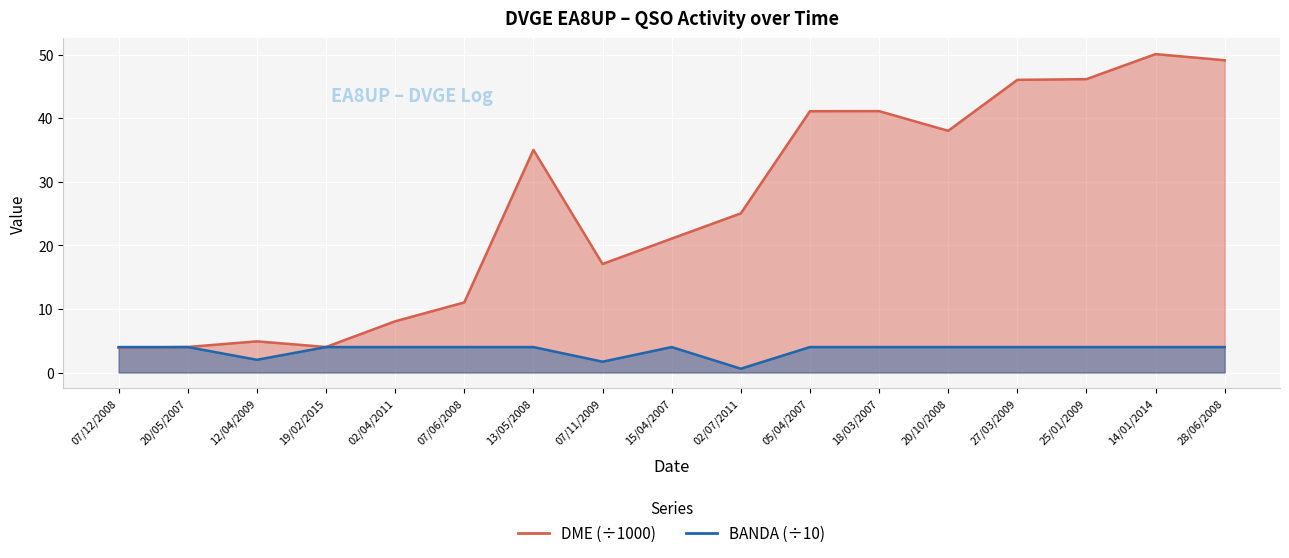

True or false: BANDA has a value of 1.0 at 07/12/2008.

False